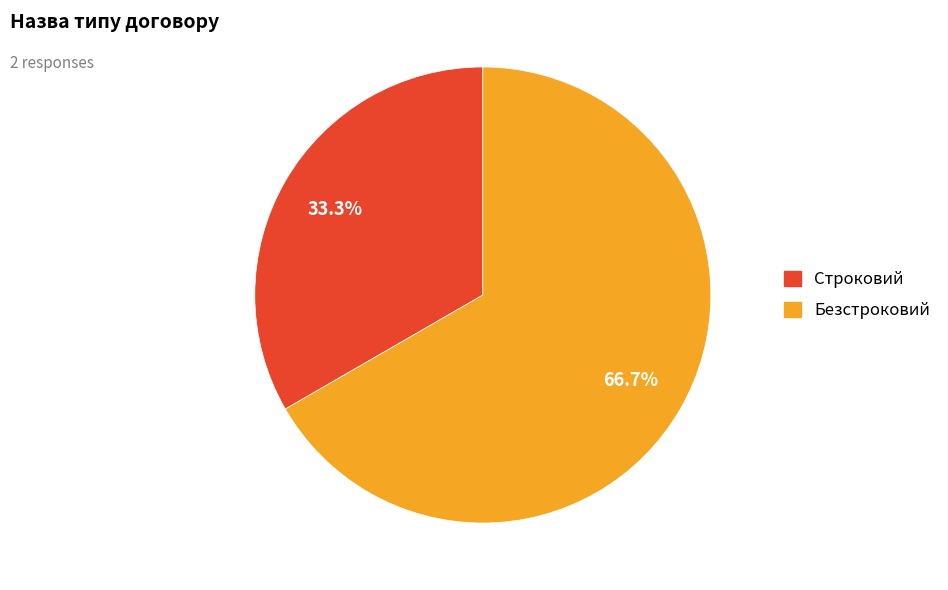

Count the number of slices in the pie.

2